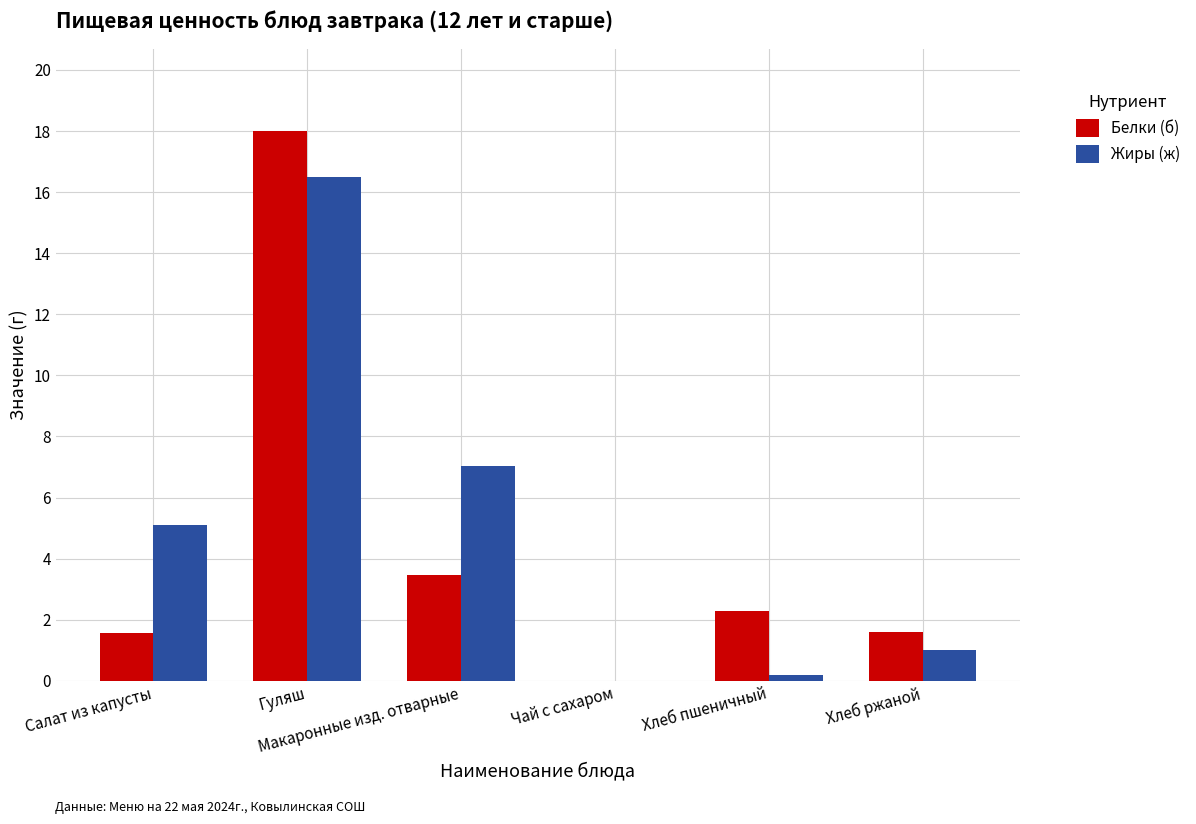

What is the sum of all Белки (б) values?

26.9